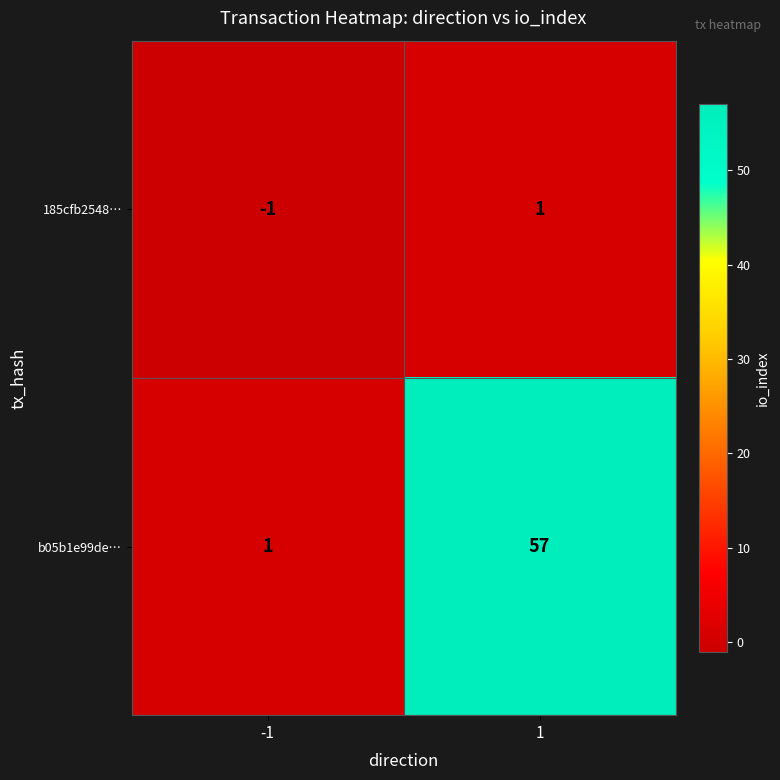

The value of b05b1e99de… at -1 is 0. True or false?

False